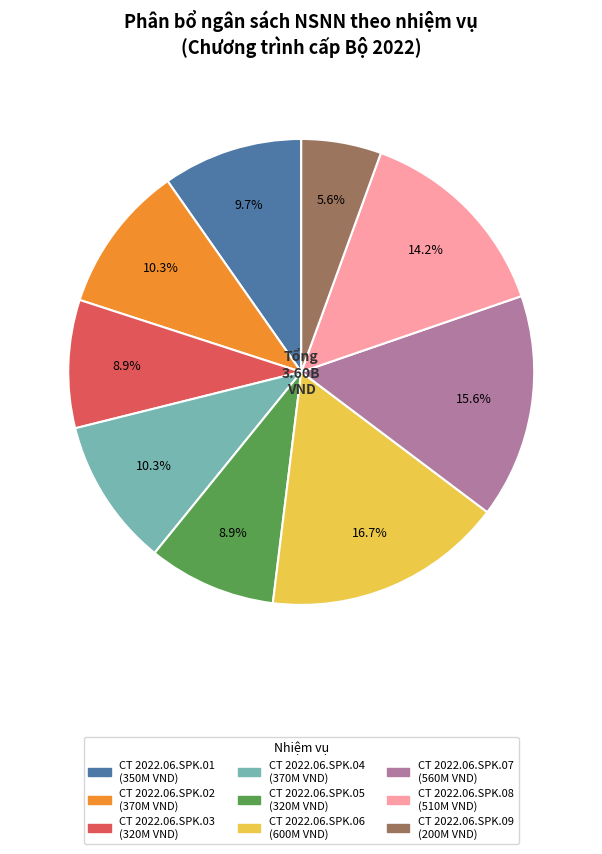

Is it true that CT 2022.06.SPK.04 is 10% of the pie?

True